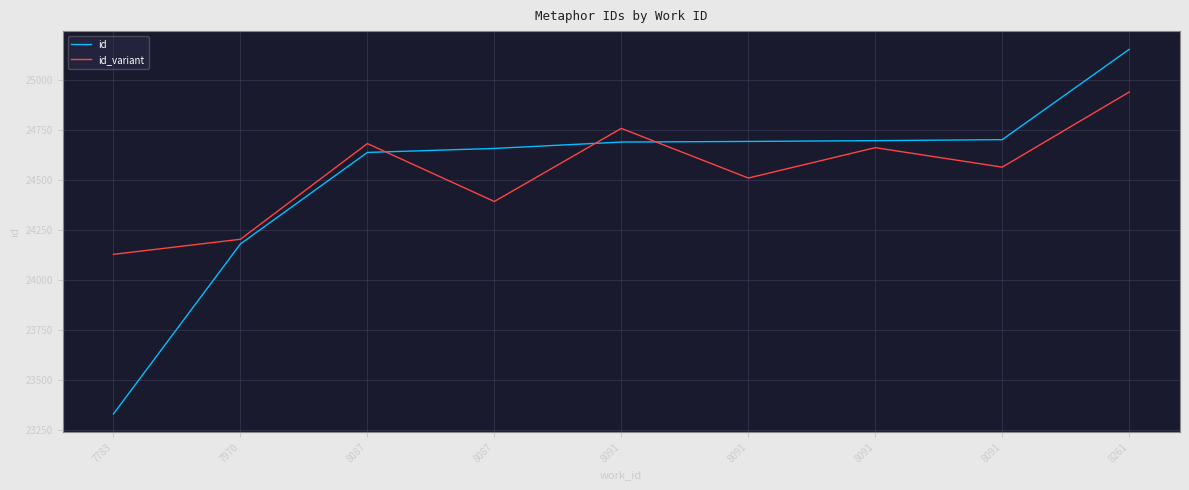

List the series in order of their overall mean, highest first.

id_variant, id